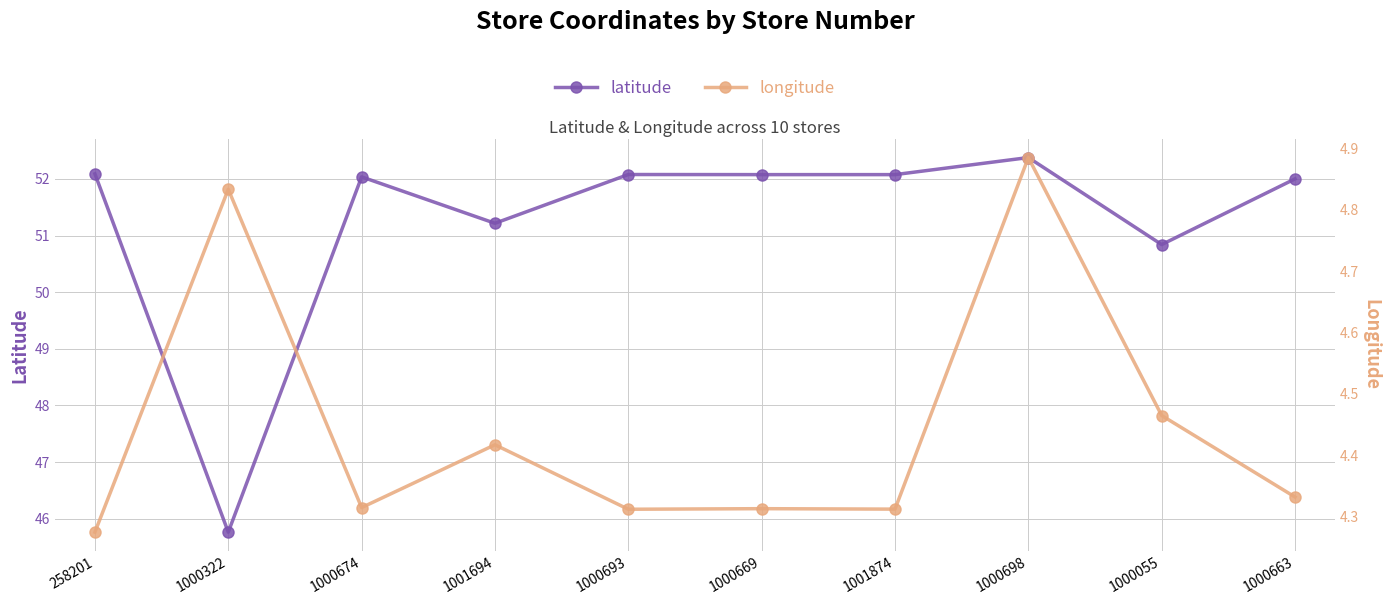

How many lines are shown in the chart?

2